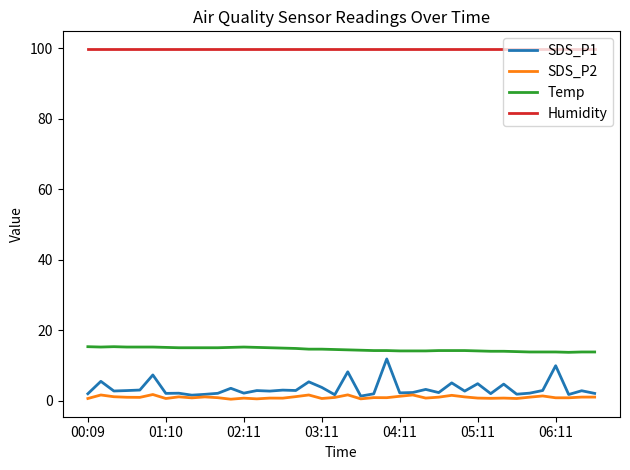

Which series has the largest total across all categories?

Humidity